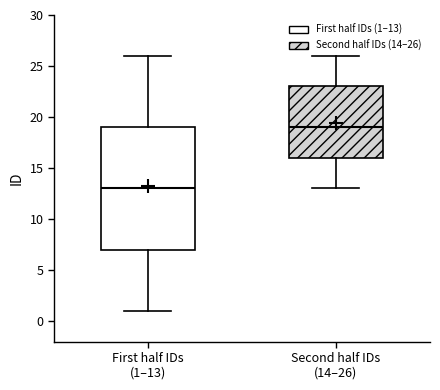

Where does the upper whisker of the box for First half IDs (1–13) end on the y-axis? The values are not printed on the chart, so give them approximately, as read against the axis.

26